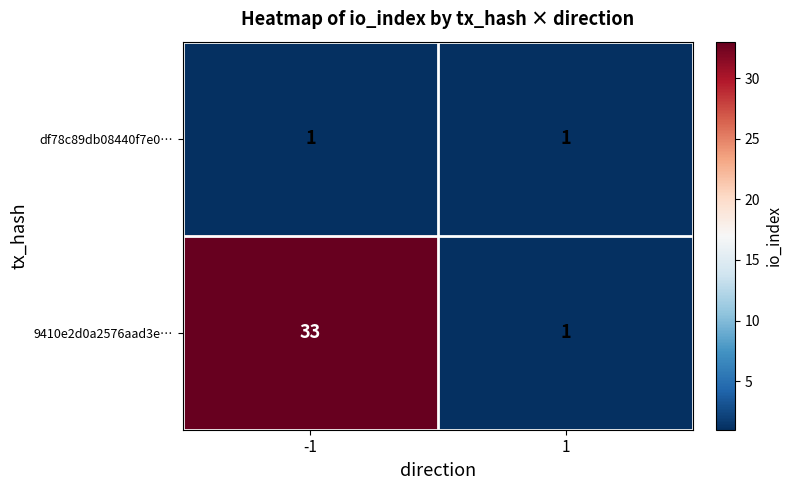

What is the difference between the highest and lowest values at -1?

32